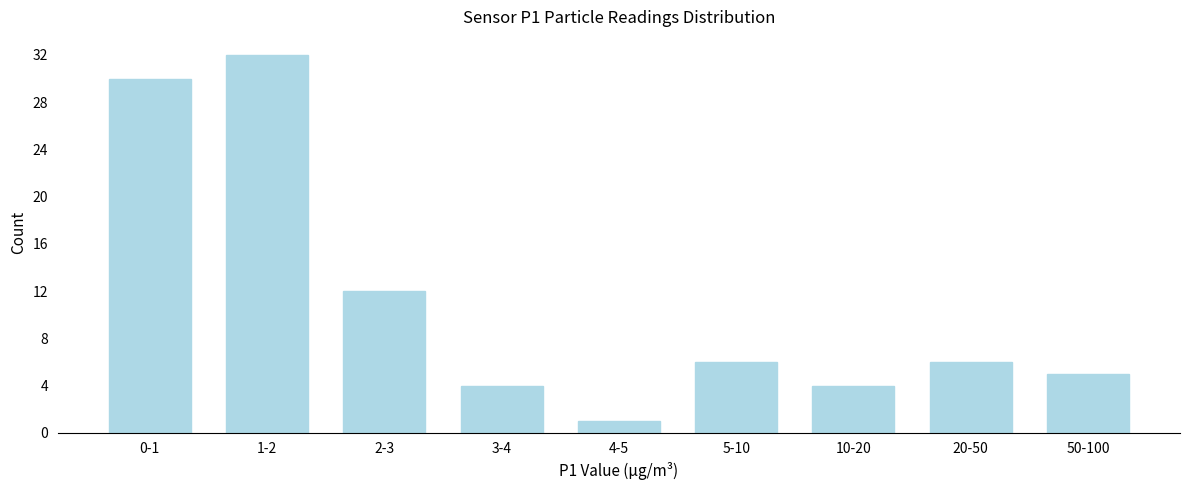

Reading right to left, what are all the values shown in this chart?

50-100=5	20-50=6	10-20=4	5-10=6	4-5=1	3-4=4	2-3=12	1-2=32	0-1=30